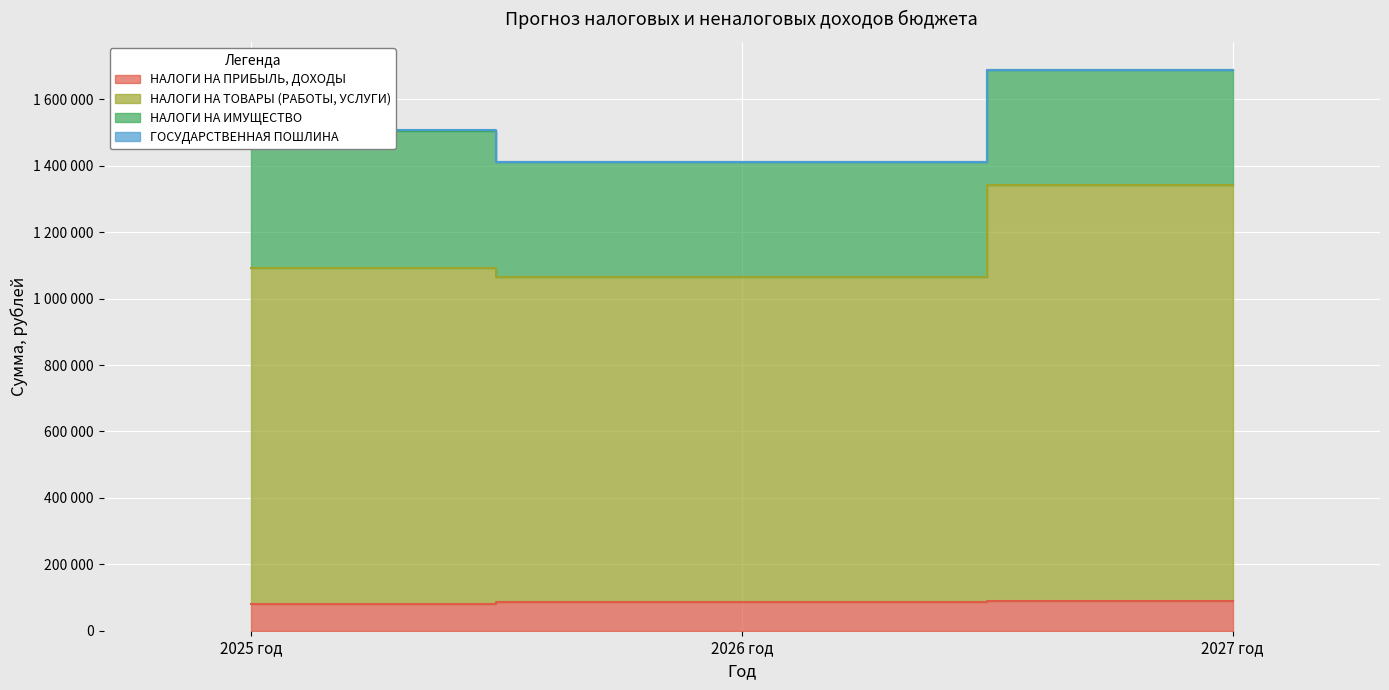

Is it true that НАЛОГИ НА ТОВАРЫ (РАБОТЫ, УСЛУГИ) equals 1093650 at 2025 год?

True